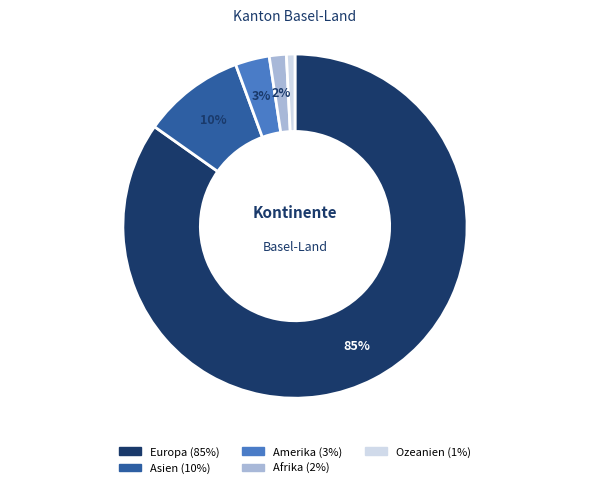

To the nearest percent, what percentage of the pie is Ozeanien?

1%